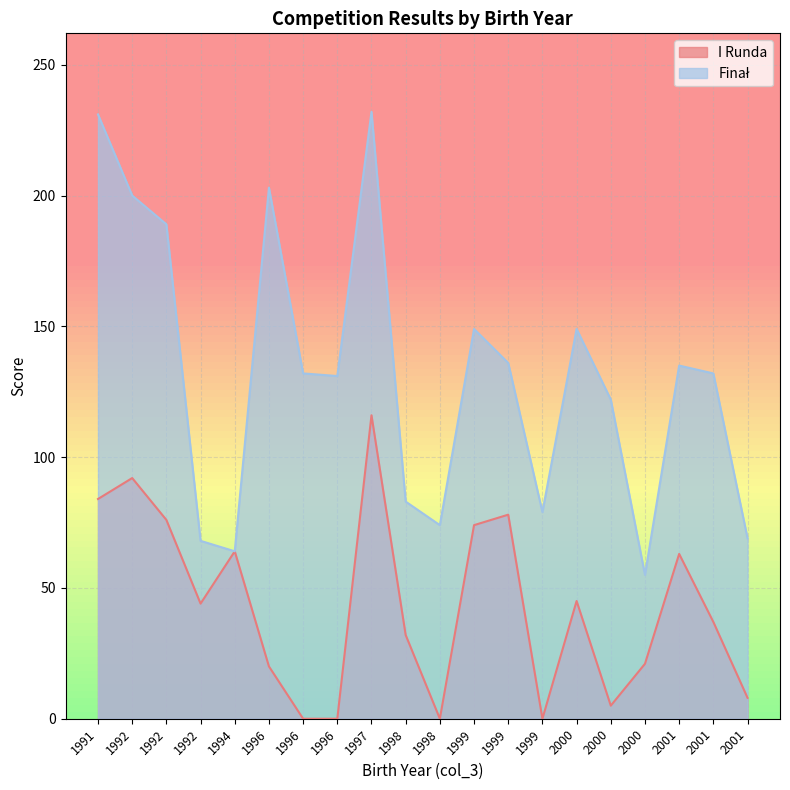

List the labels in order of I Runda value, largest first.

1997, 1992, 1991, 1999, 1992, 1999, 1994, 2001, 2000, 1992, 2001, 1998, 2000, 1996, 2001, 2000, 1996, 1996, 1999, 1998